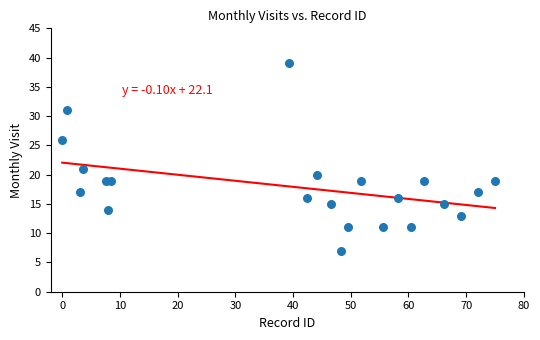

What Y value in the scatter plot is closest to 23?

21